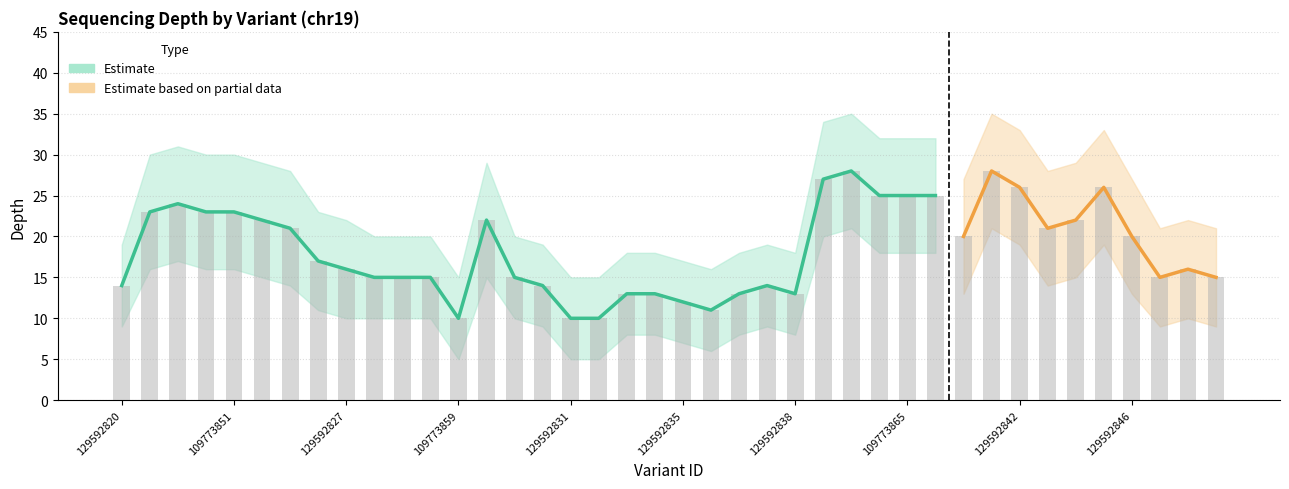

What is the maximum value for depth?

28